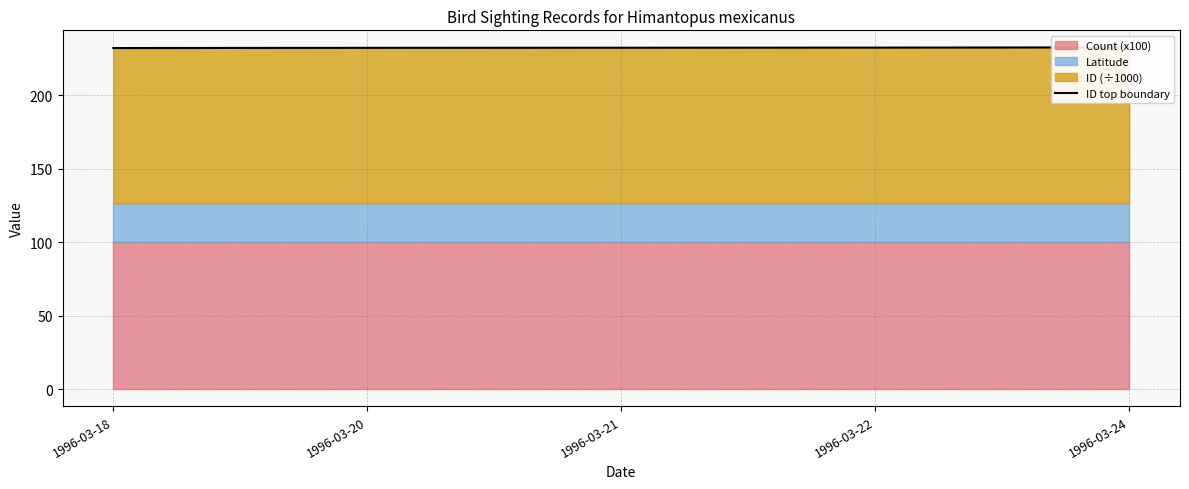

How many lines are shown in the chart?

1